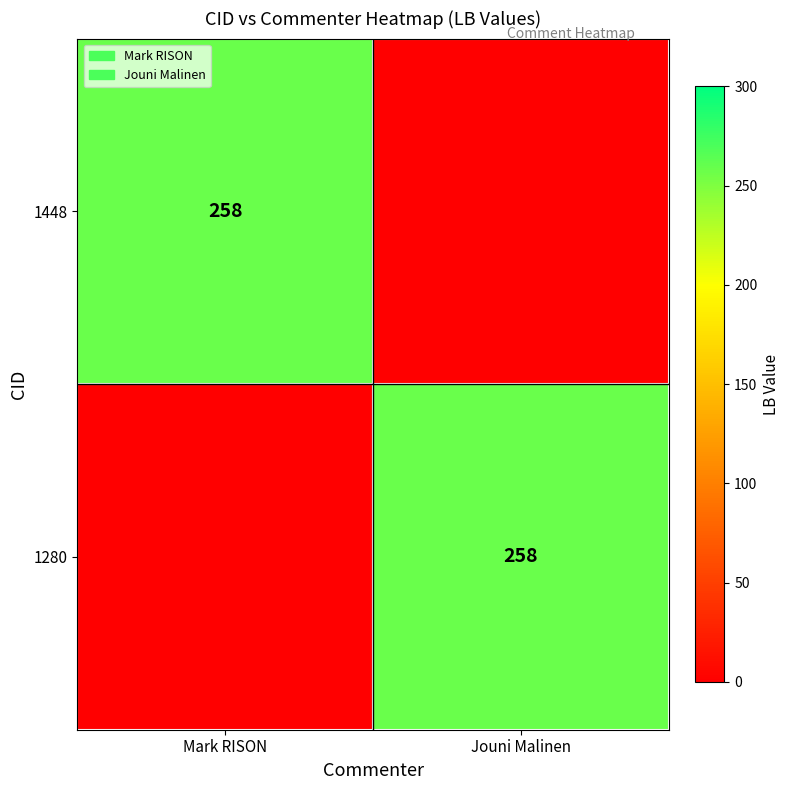

The 1448 series shows 353 at Mark RISON. True or false?

False